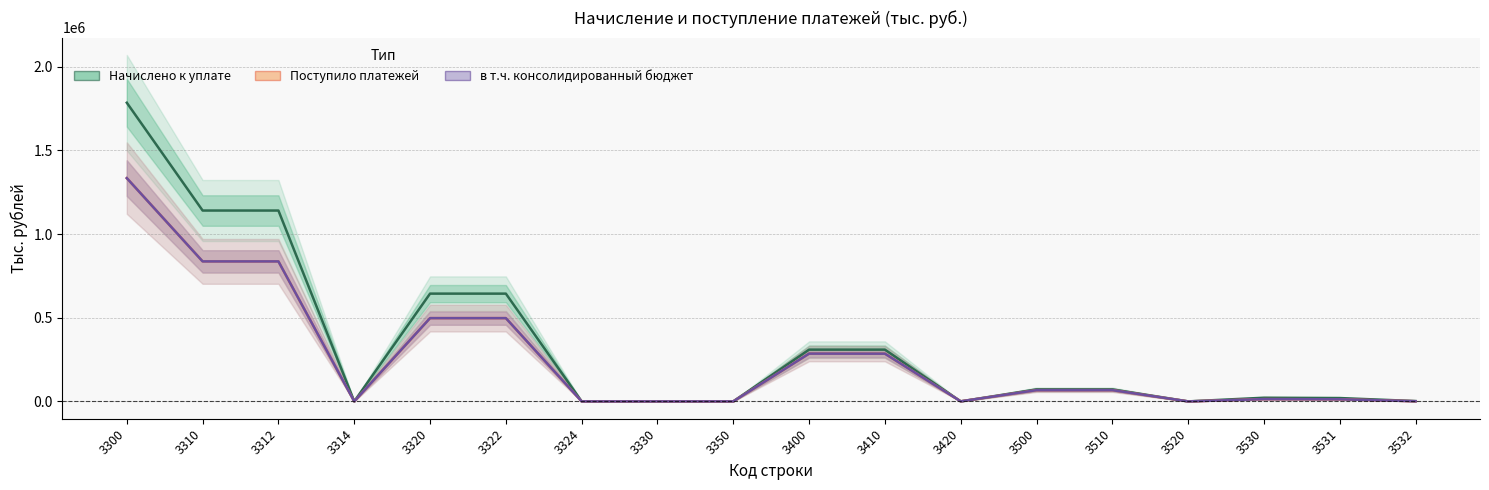

Rank the categories by Поступило платежей value from lowest to highest.

3520, 3324, 3330, 3314, 3350, 3420, 3532, 3531, 3530, 3500, 3510, 3410, 3400, 3320, 3322, 3312, 3310, 3300